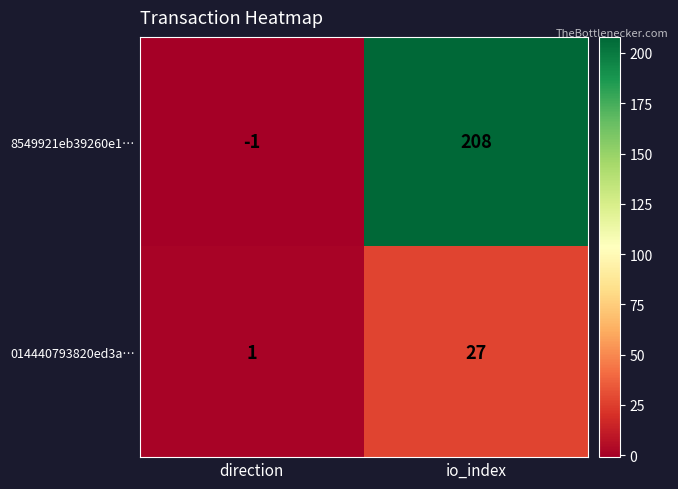

Reading right to left, transcribe all the data shown in this chart.

8549921eb39260e1…: 208	-1
014440793820ed3a…: 27	1